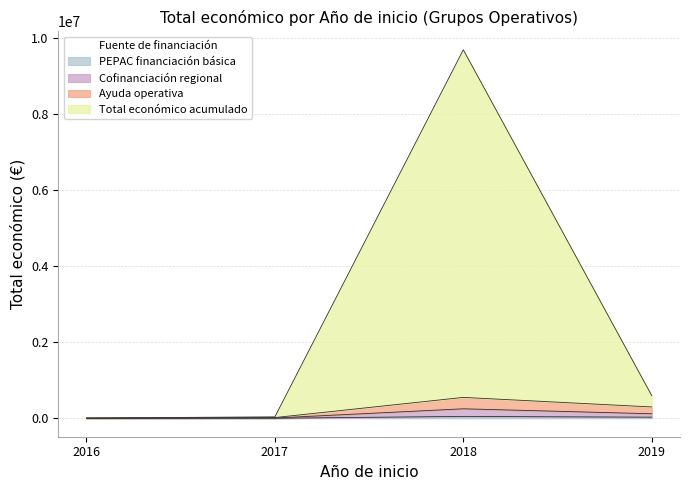

What is the value of the 8th point from the left?

4840